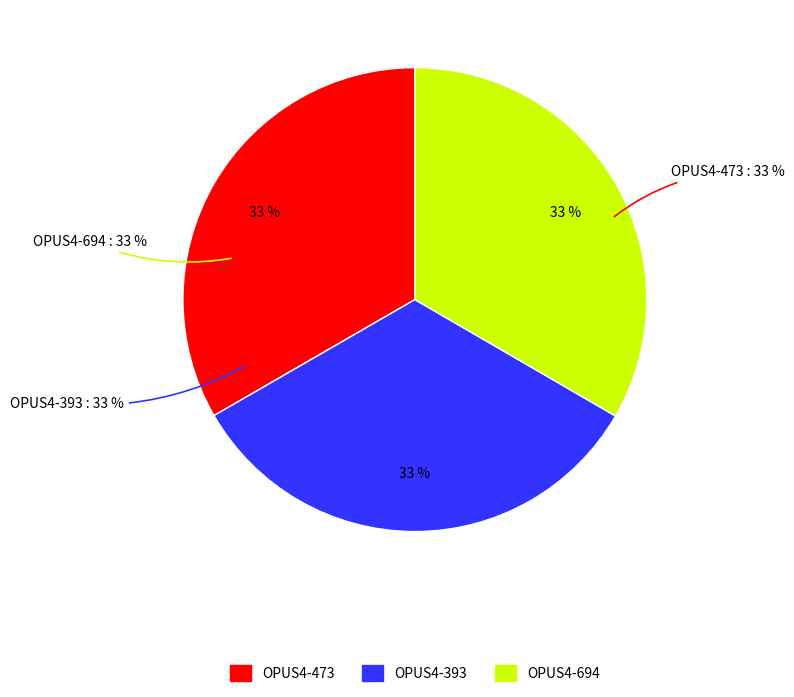

Rank the categories by value from highest to lowest.

OPUS4-694, OPUS4-473, OPUS4-393